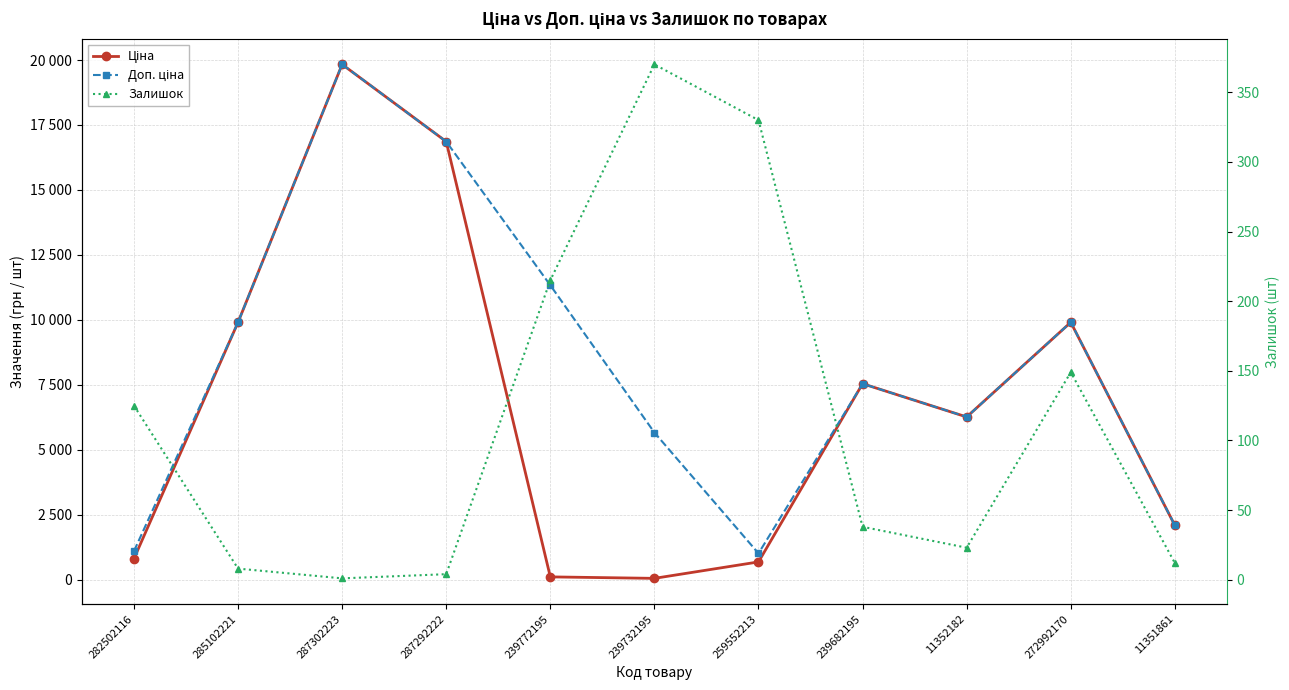

What position from the right is 282502116?

11